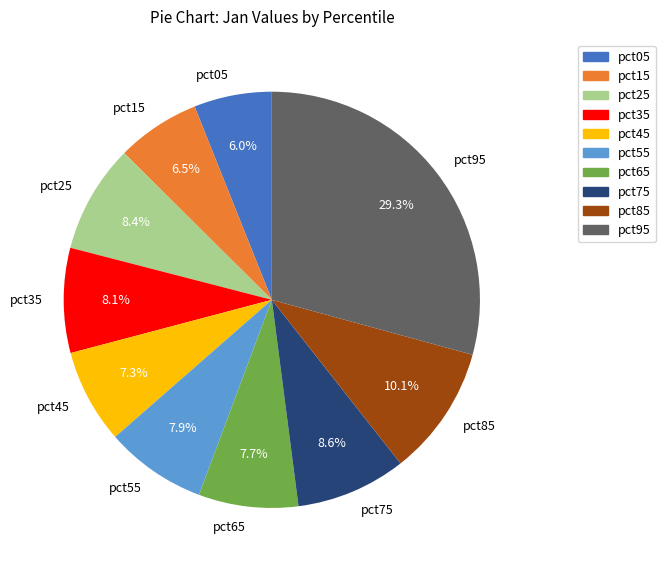

What percentage do pct95 and pct35 together represent?

37.4%